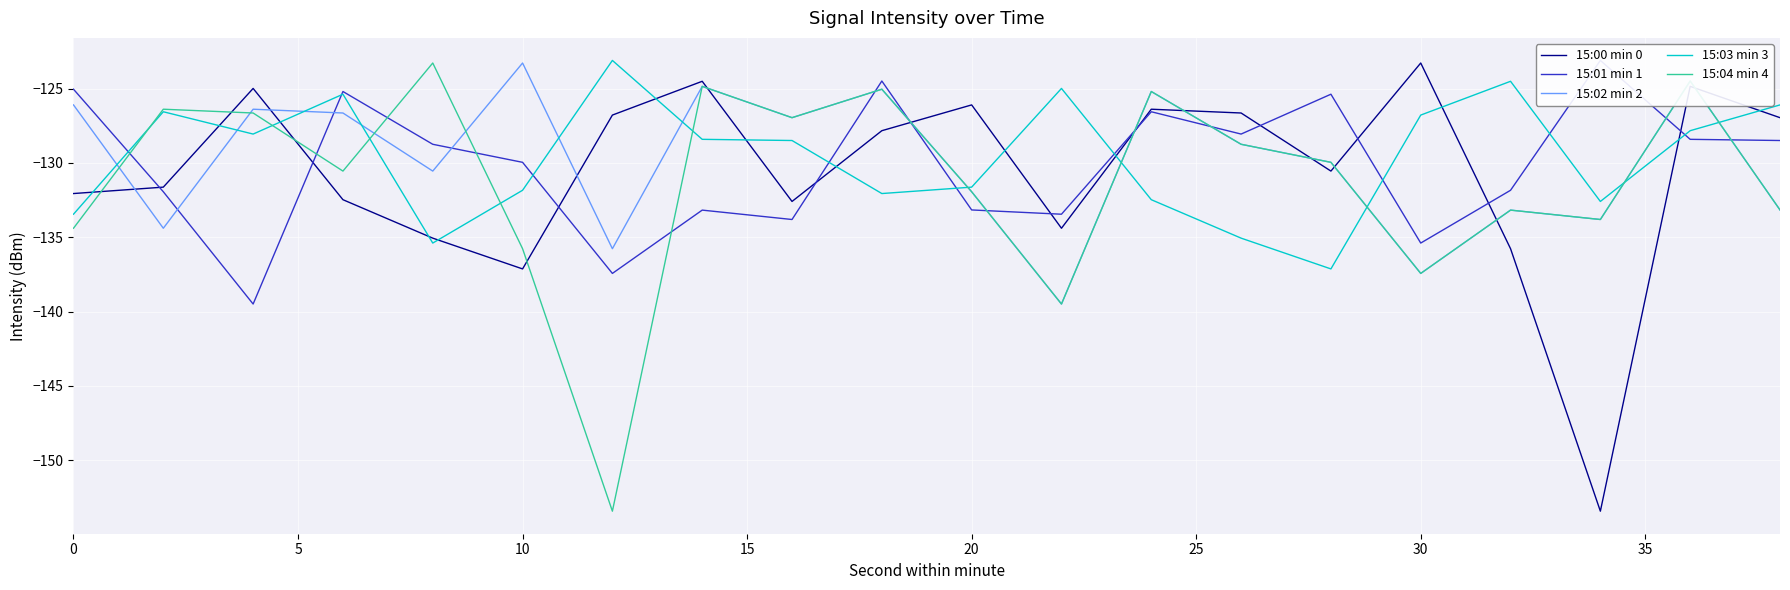

Between which two adjacent categories do 15:04 min 4 and 15:02 min 2 first intersect?

0 and 5